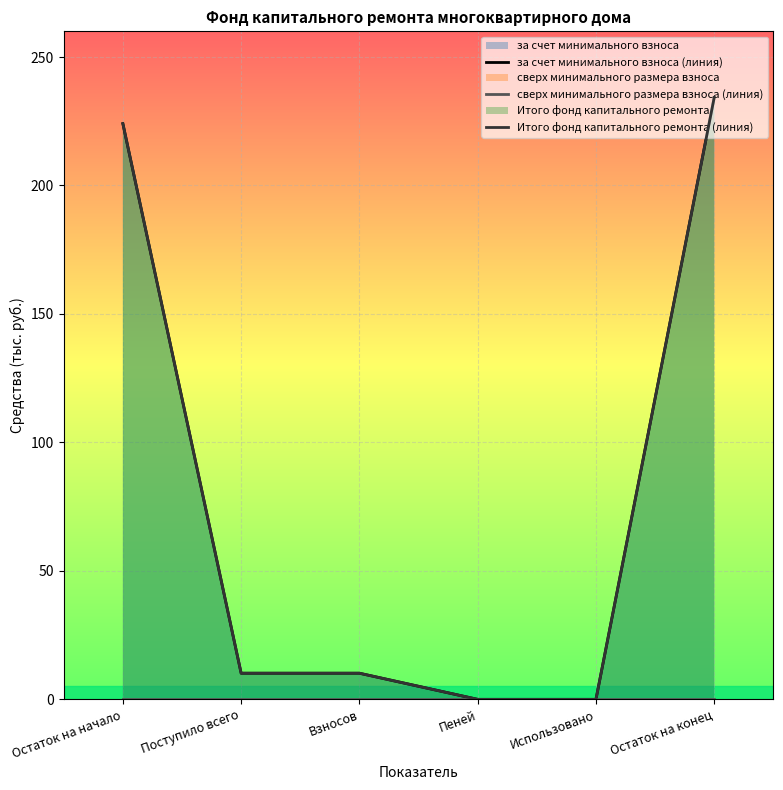

Where is за счет минимального взноса (линия) nearest to the value 117?

Поступило всего